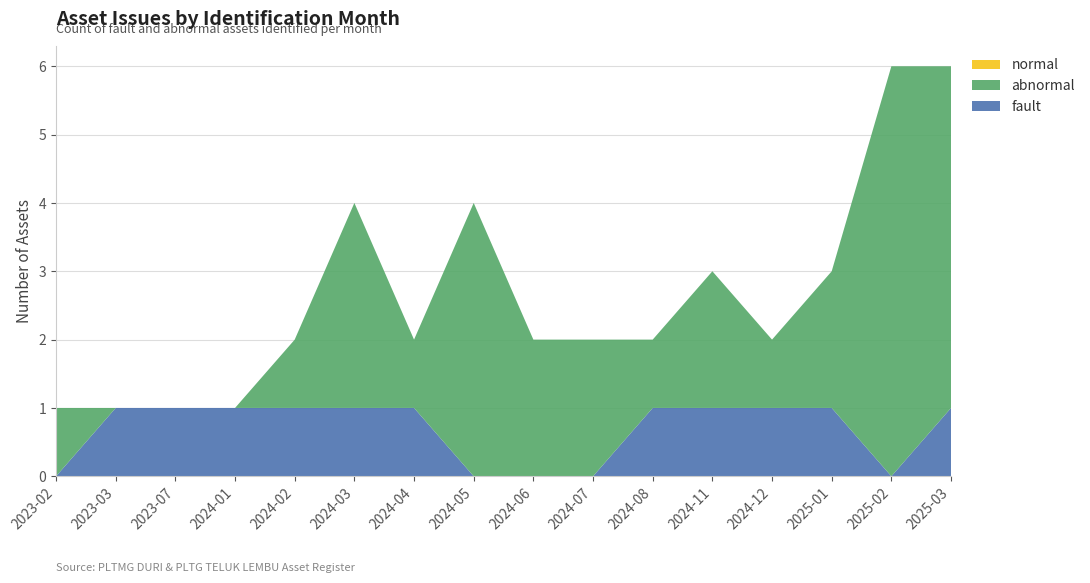

Reading left to right, extract all data points from this chart.

fault: 0	1	1	1	1	1	1	0	0	0	1	1	1	1	0	1
abnormal: 1	0	0	0	1	3	1	4	2	2	1	2	1	2	6	5
normal: 0	0	0	0	0	0	0	0	0	0	0	0	0	0	0	0